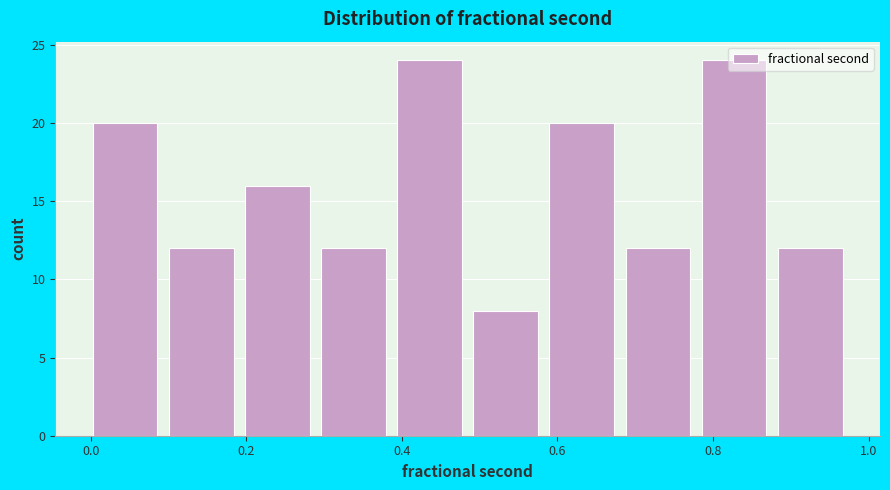

How tall is the bar that spans 0.78 to 0.88 on the x-axis? Neither the bar edges nor the heights are printed on the chart, so give them approximately, as read against the axes.

24